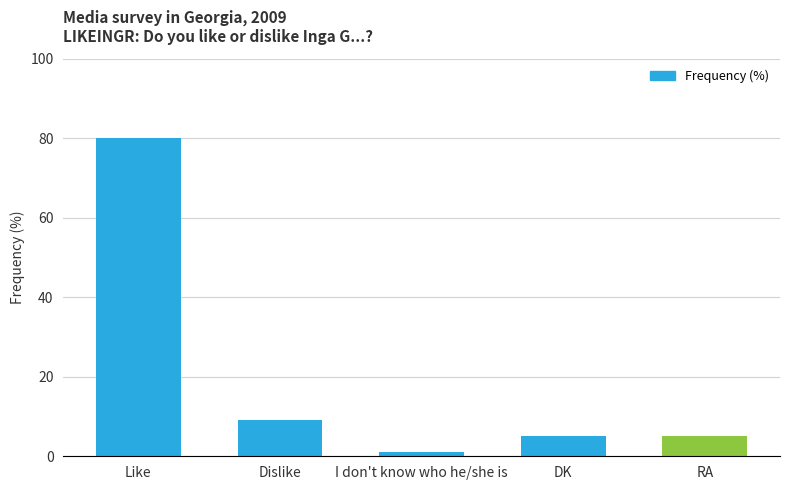

What is the smallest value displayed?

1